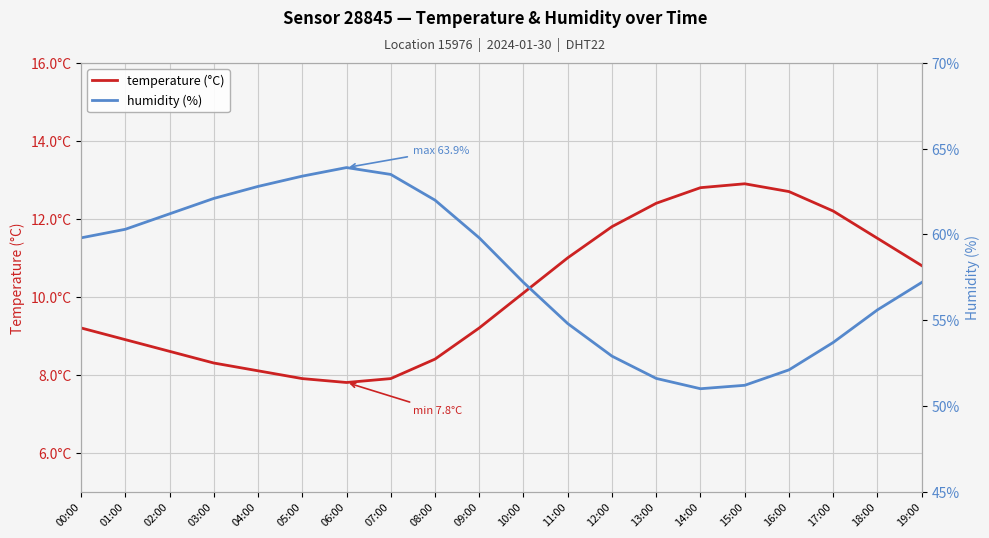

True or false: temperature (°C) and humidity (%) cross at least once.

False